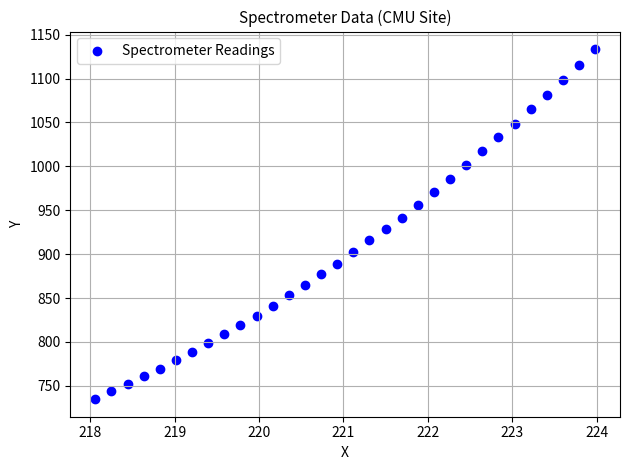

What is the range of X values (max minus min)?

5.9